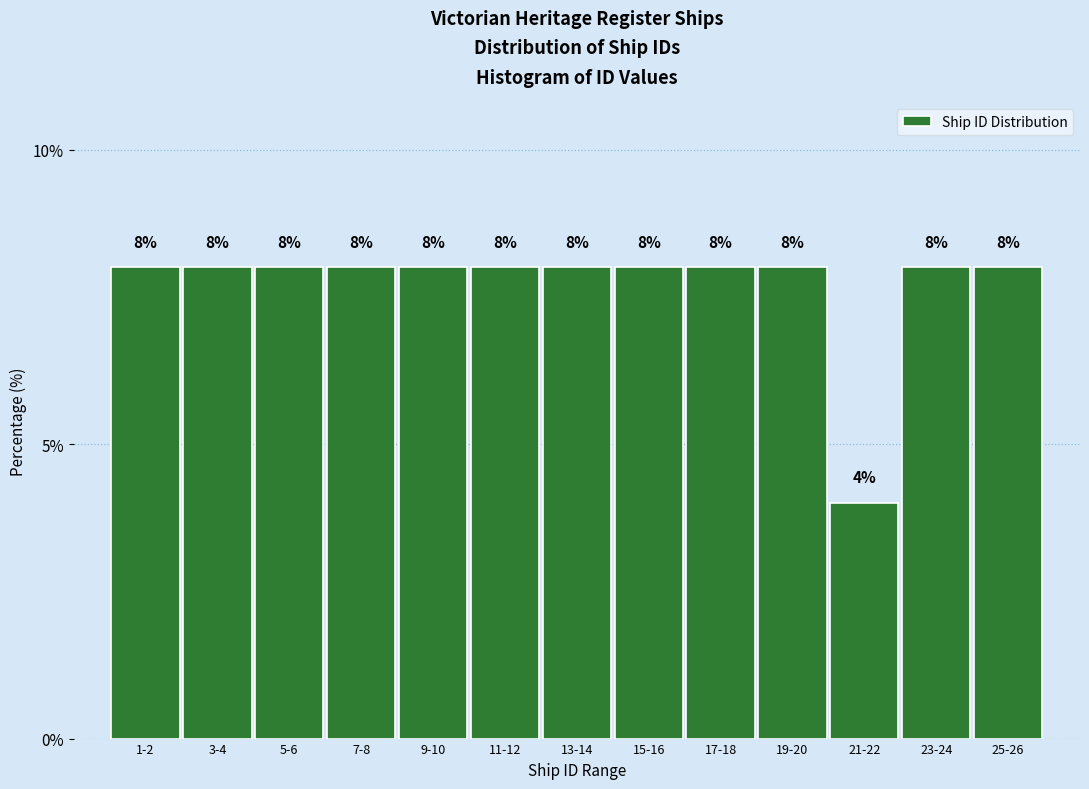

Reading right to left, what are all the values shown in this chart?

25-26=8	23-24=8	21-22=4	19-20=8	17-18=8	15-16=8	13-14=8	11-12=8	9-10=8	7-8=8	5-6=8	3-4=8	1-2=8